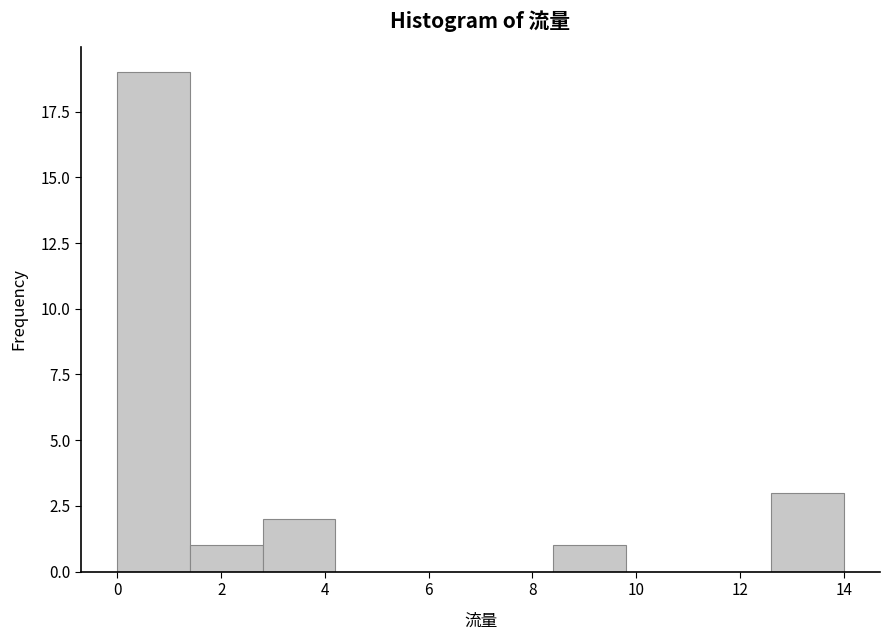

What is the height of the bar covering 2.8 to 4.2 on the x-axis? The values are not printed on the chart, so give them approximately, as read against the axis.

2